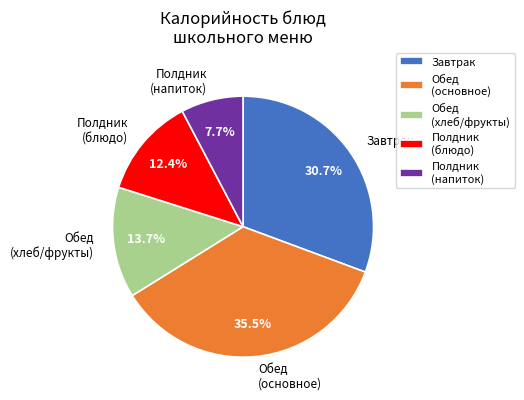

Is there a majority slice in this chart?

No